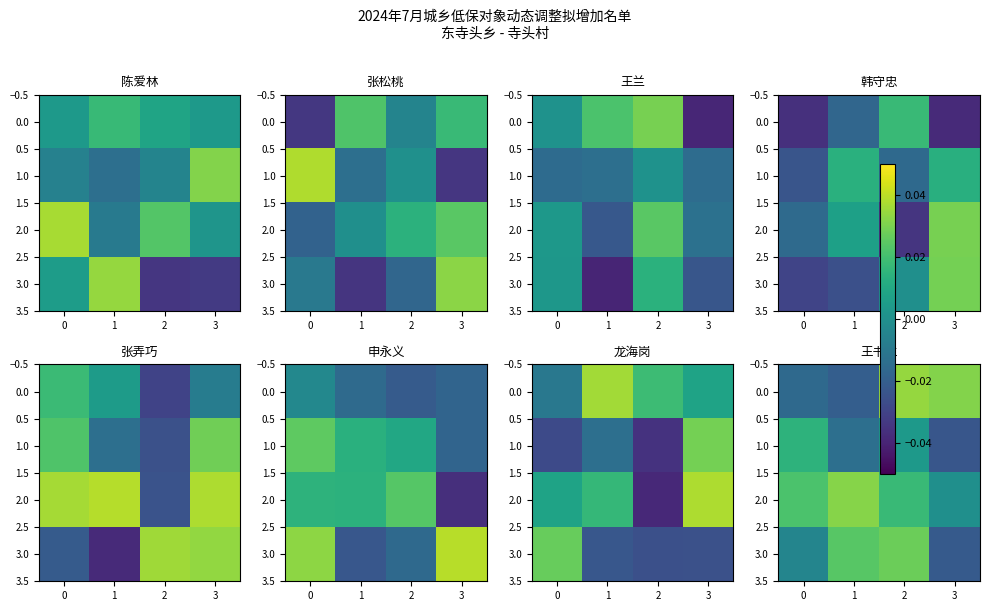

Which has a higher value, 0 or 2?

2